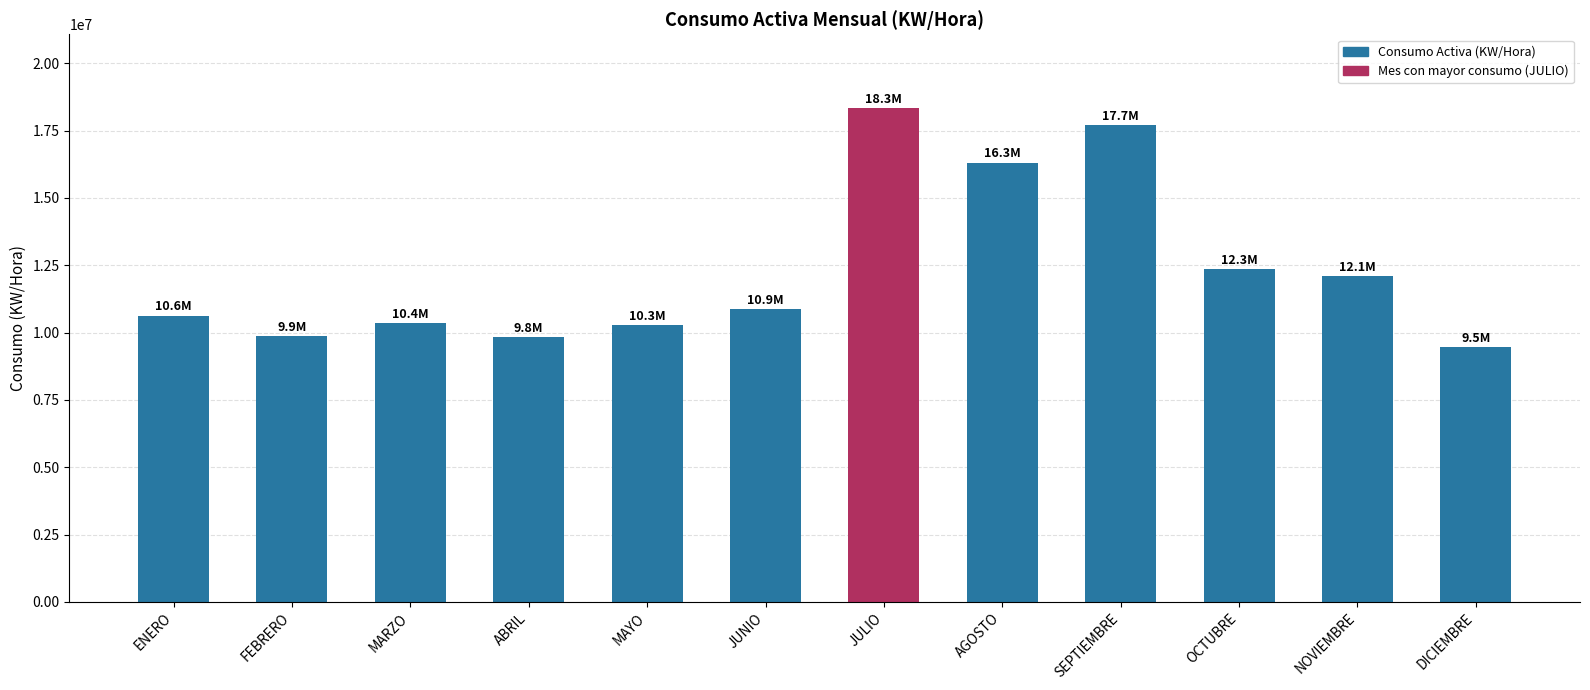

What is the value of the 2nd bar from the left?

9854986.7